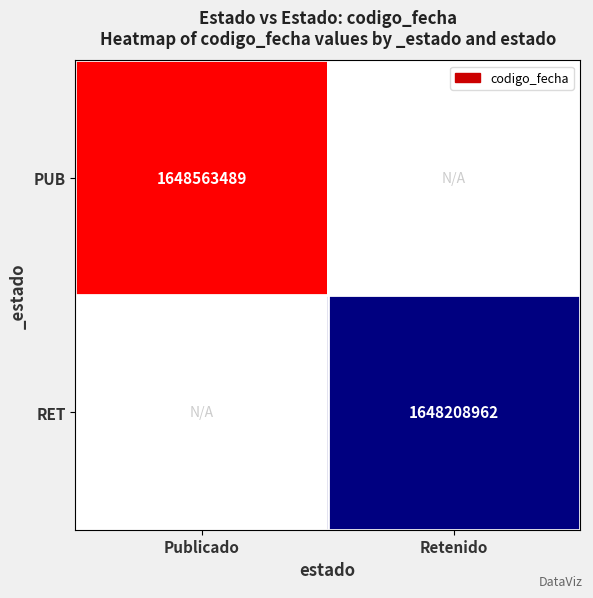

Is it true that RET equals 1648208962 at Retenido?

True